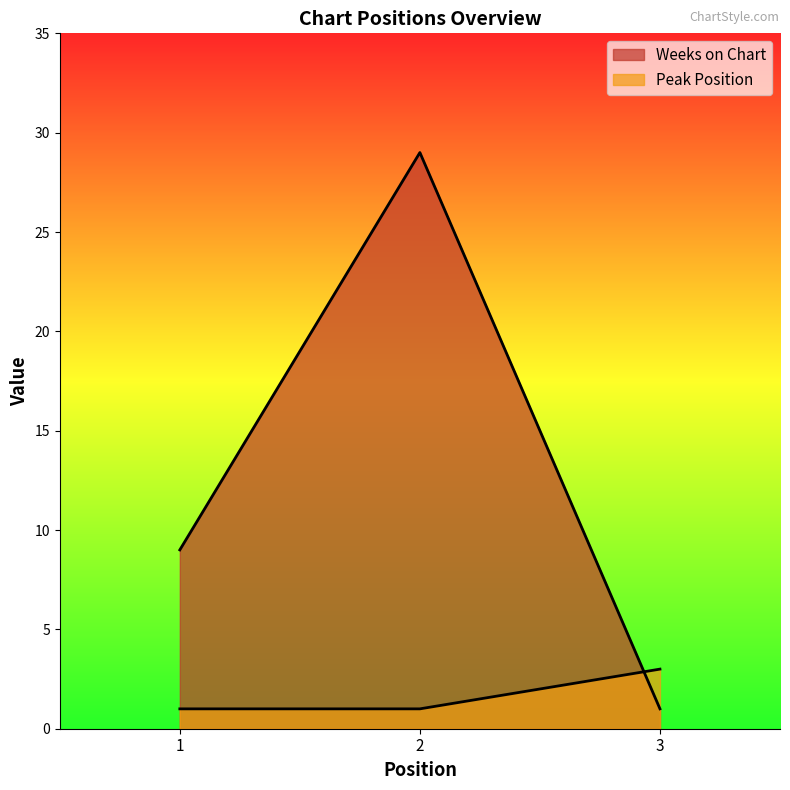

What is the value of the Peak Position point at the 2nd from the left?

1